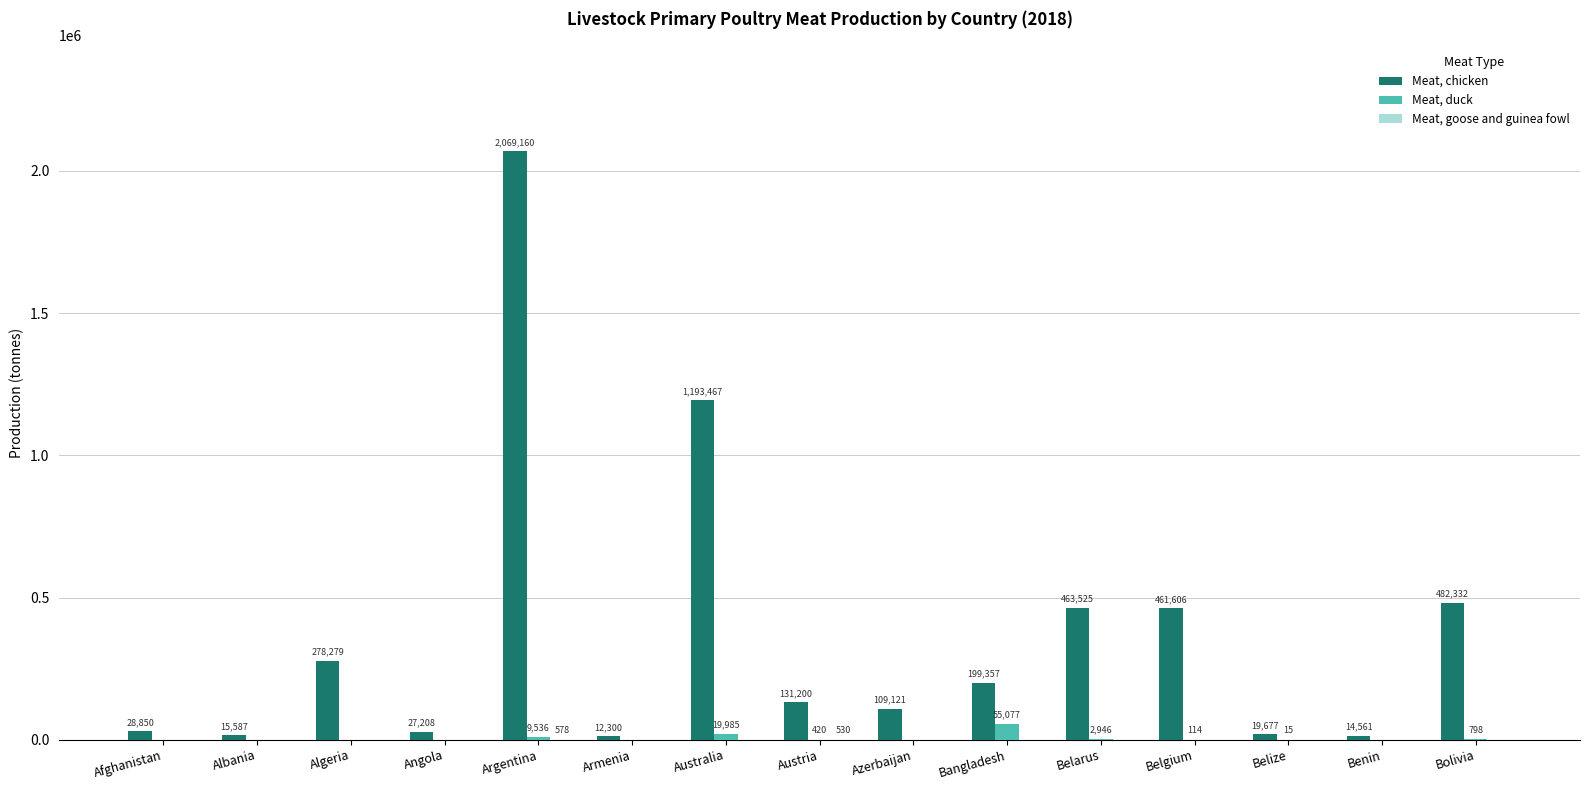

What is the maximum value shown in the chart?

2069160